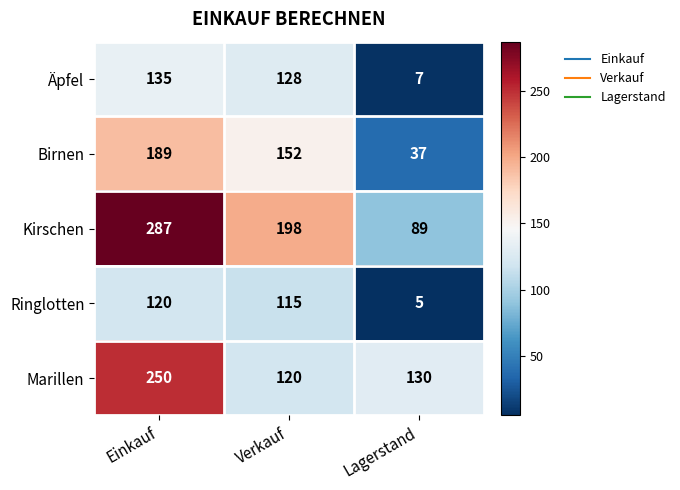

What is the spread (max minus min) of values at Lagerstand?

125